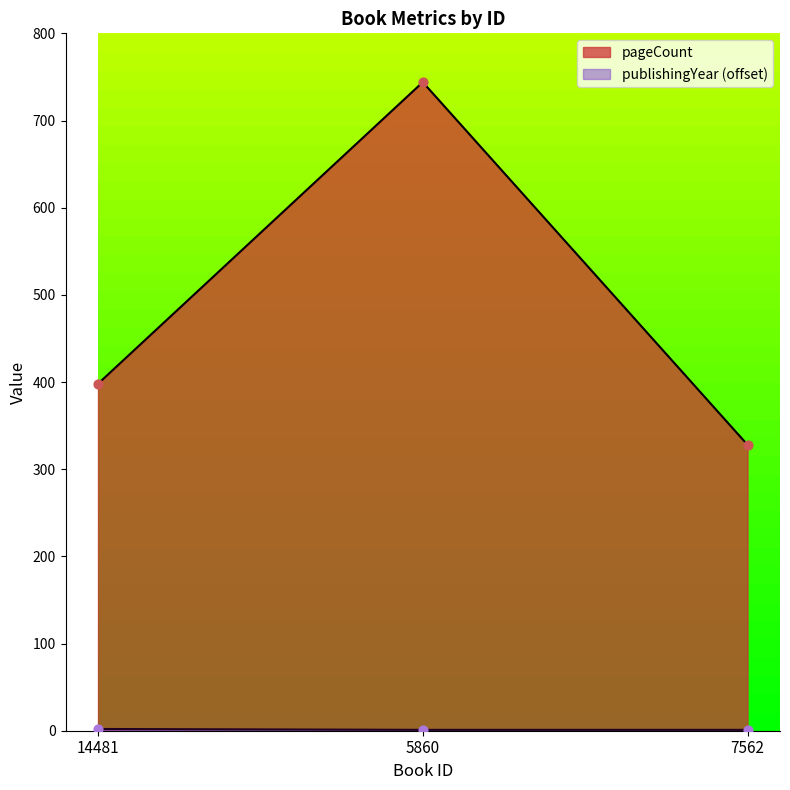

What are all the series names shown in the legend?

pageCount, publishingYear